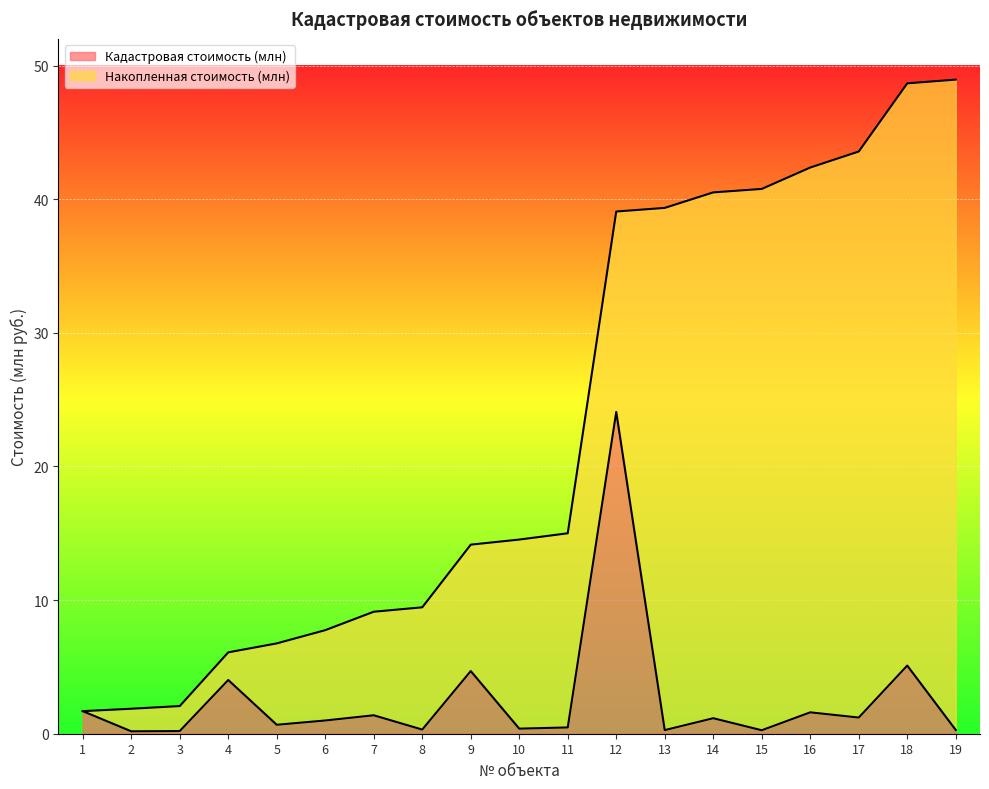

The Кадастровая стоимость (млн) series shows 0.8 at 11. True or false?

False